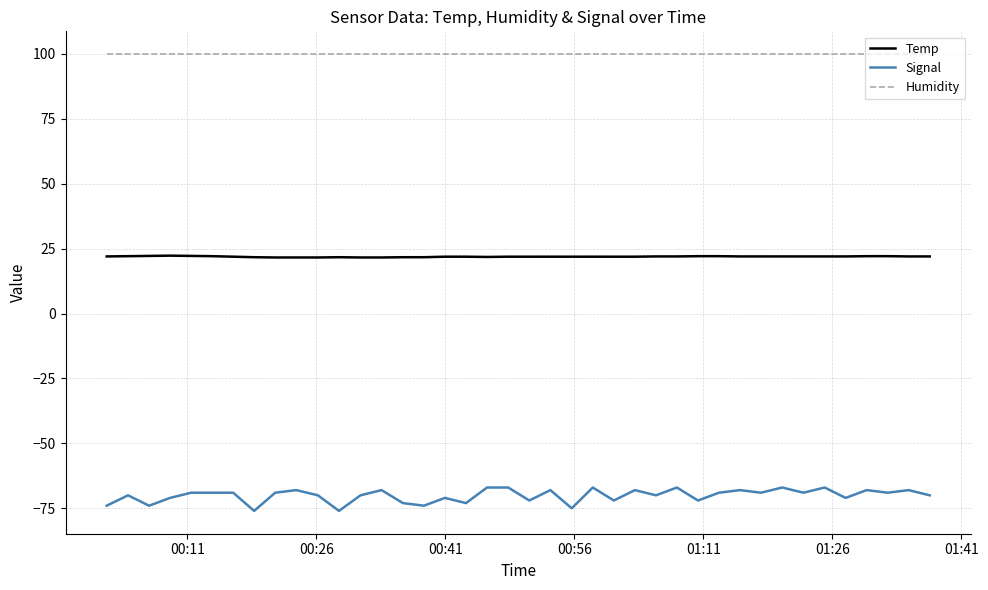

True or false: Signal and Humidity intersect in this chart.

False